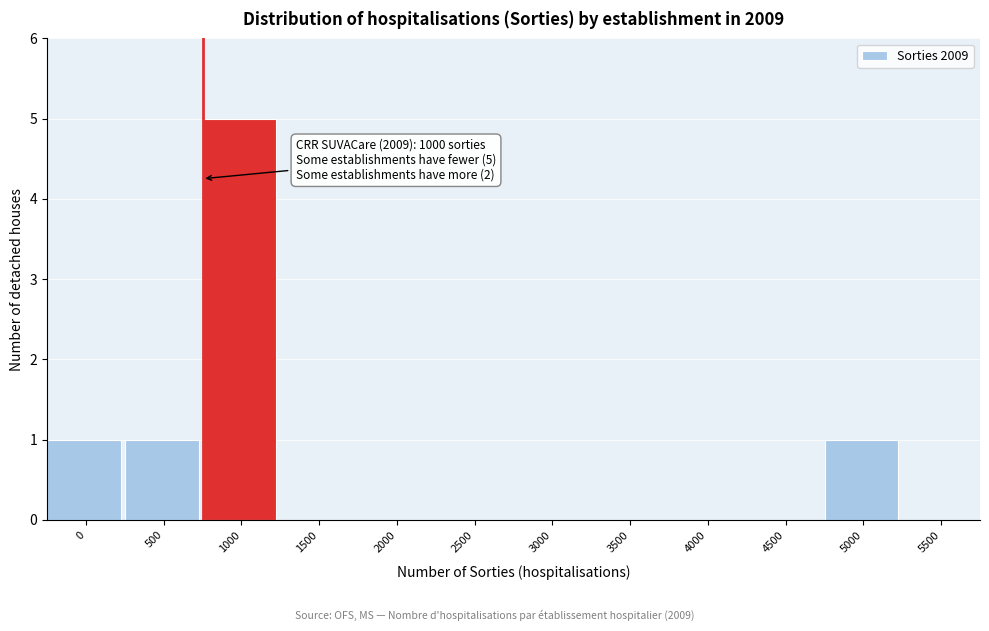

Reading left to right, what are all the values shown in this chart?

0=1	500=1	1000=5	1500=0	2000=0	2500=0	3000=0	3500=0	4000=0	4500=0	5000=1	5500=0